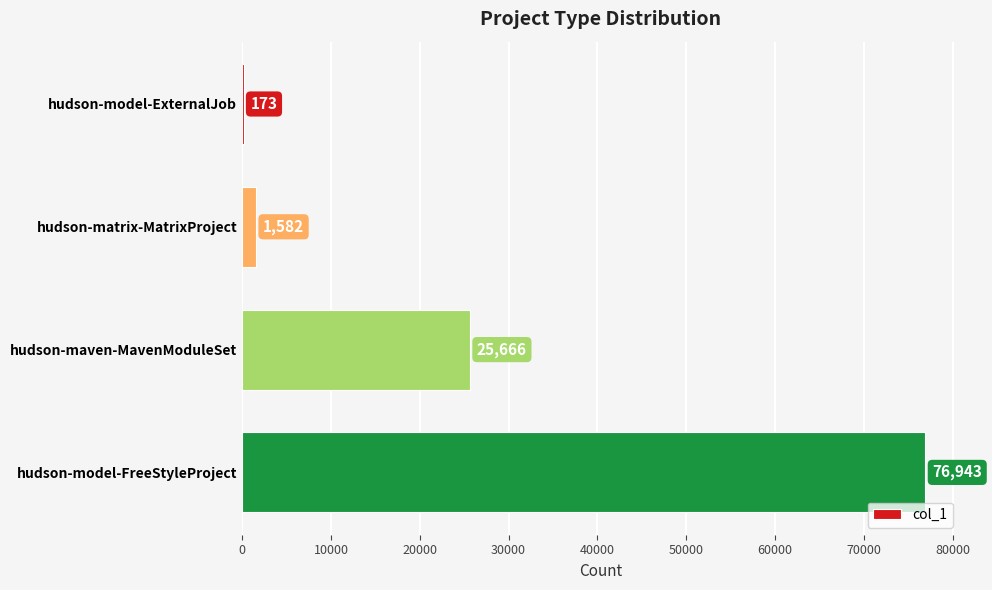

How many distinct data groups are displayed?

1